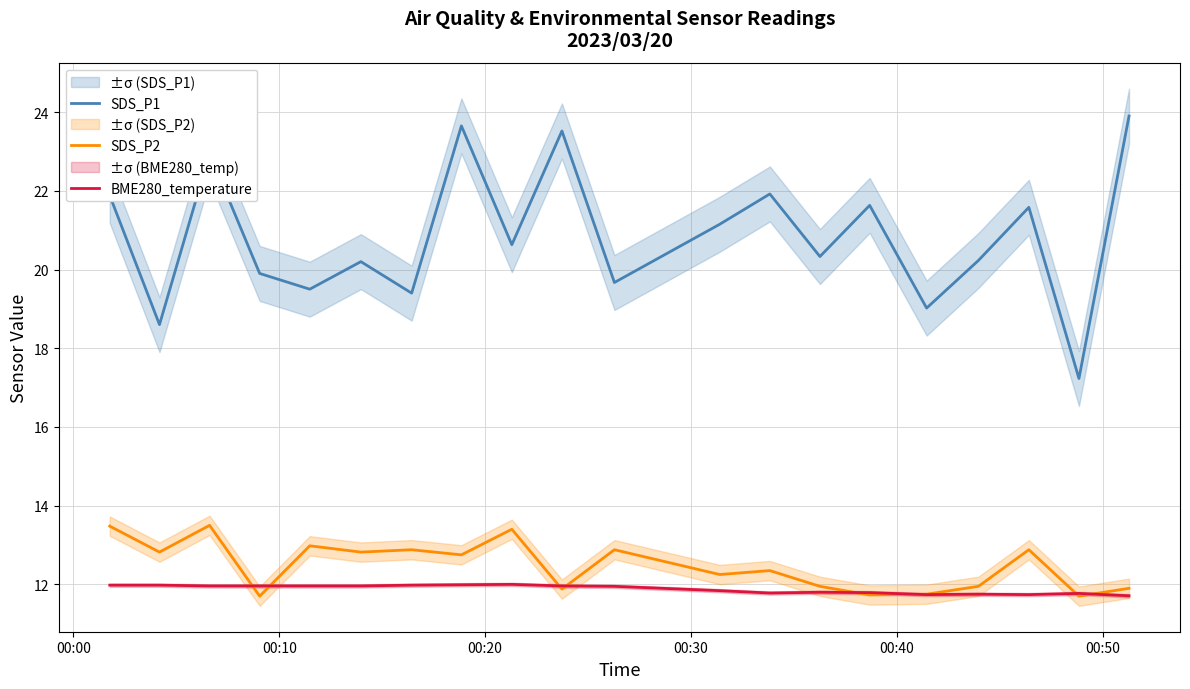

True or false: SDS_P1 and BME280_temperature cross at least once.

False